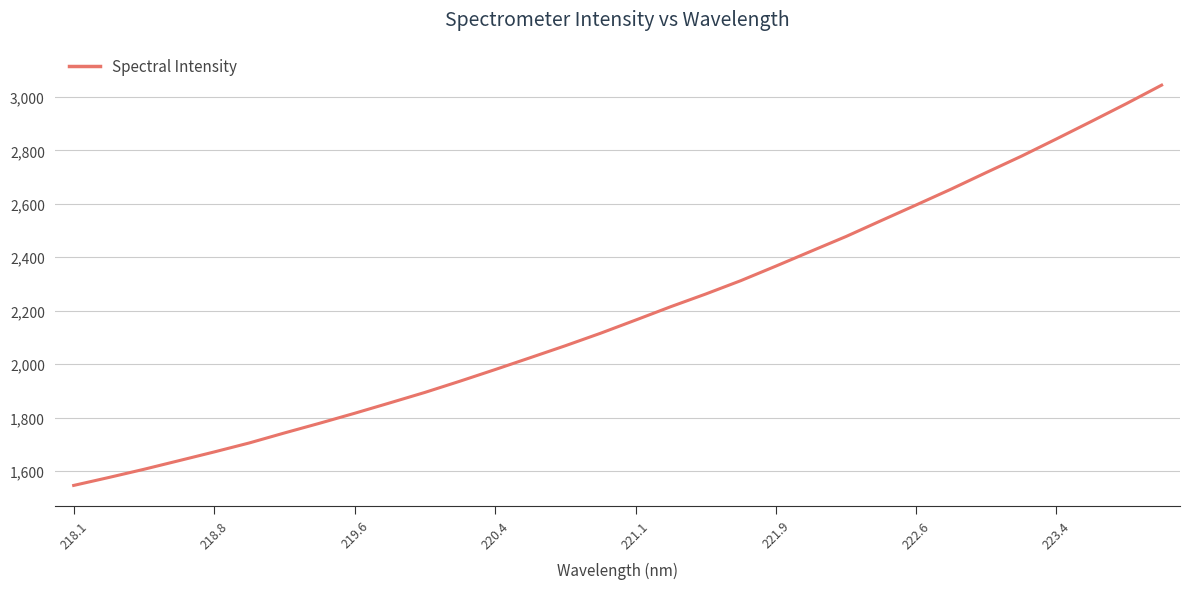

What is the greatest value displayed?

3043.9